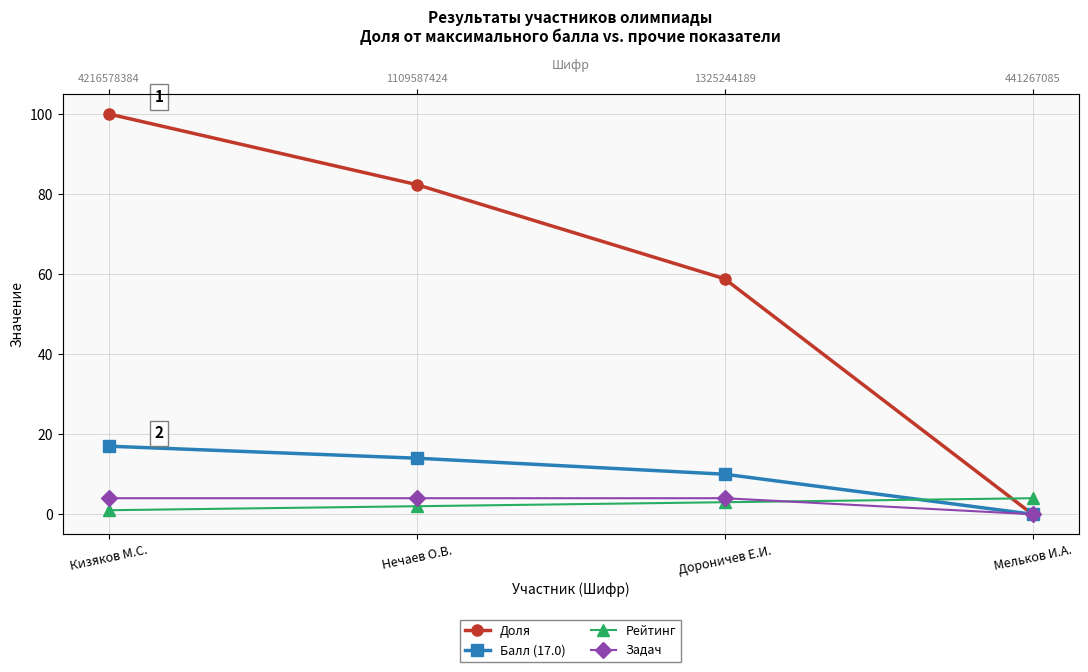

Which category has the highest value across all series?

Кизяков М.С.